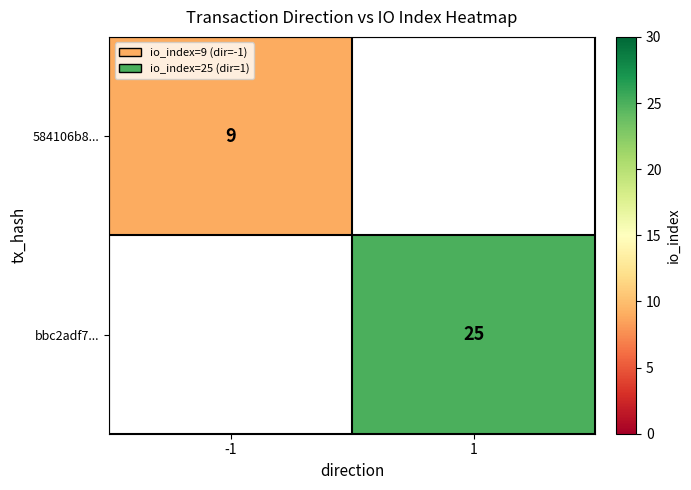

The 584106b8... series shows 6 at -1. True or false?

False